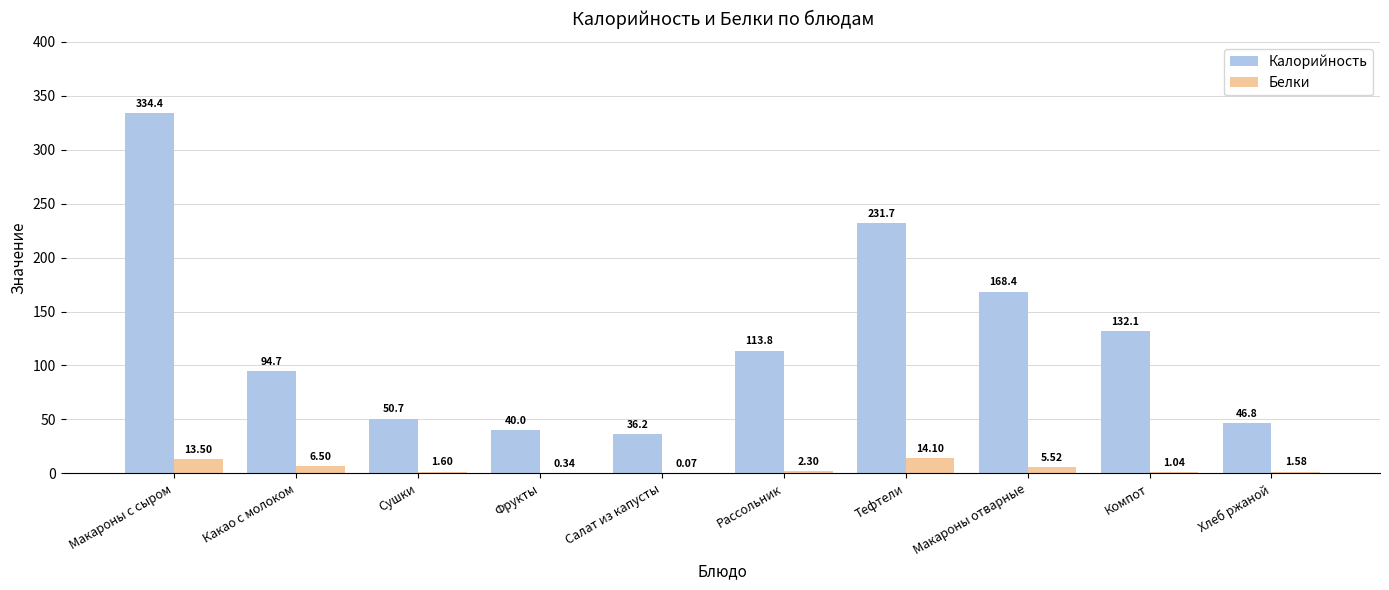

Is it true that Калорийность equals 216.4 at Макароны с сыром?

False